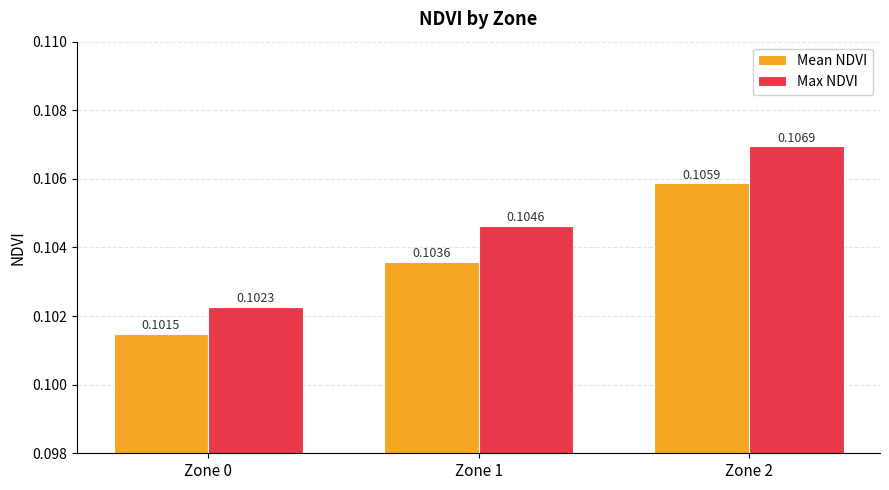

Is the value of Max NDVI at Zone 2 greater than the value of Mean NDVI at Zone 1?

Yes